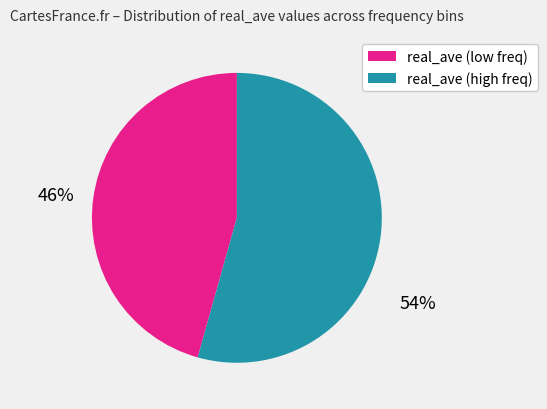

Approximately how many times larger is the value at real_ave (low freq) compared to real_ave (high freq)?

0.8